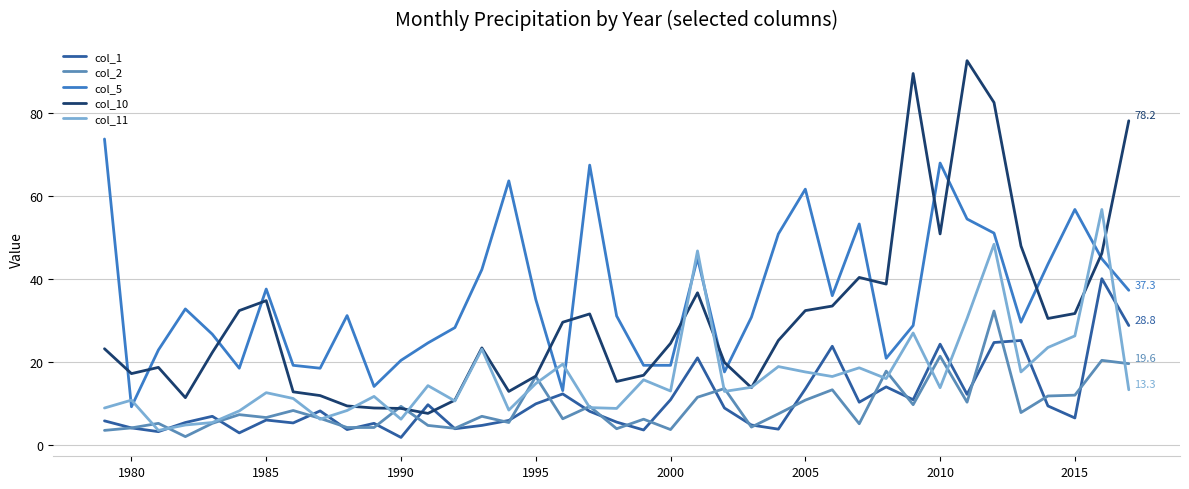

True or false: col_5 and col_2 cross at least once.

False